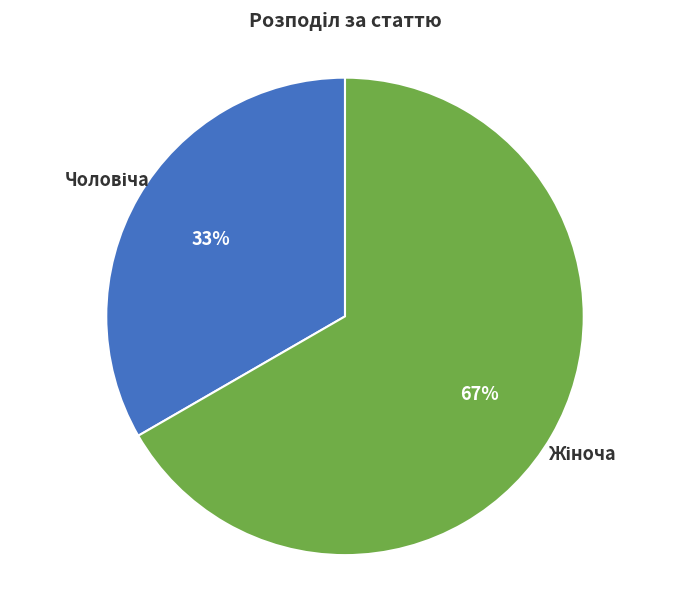

Is there a majority slice in this chart?

Yes